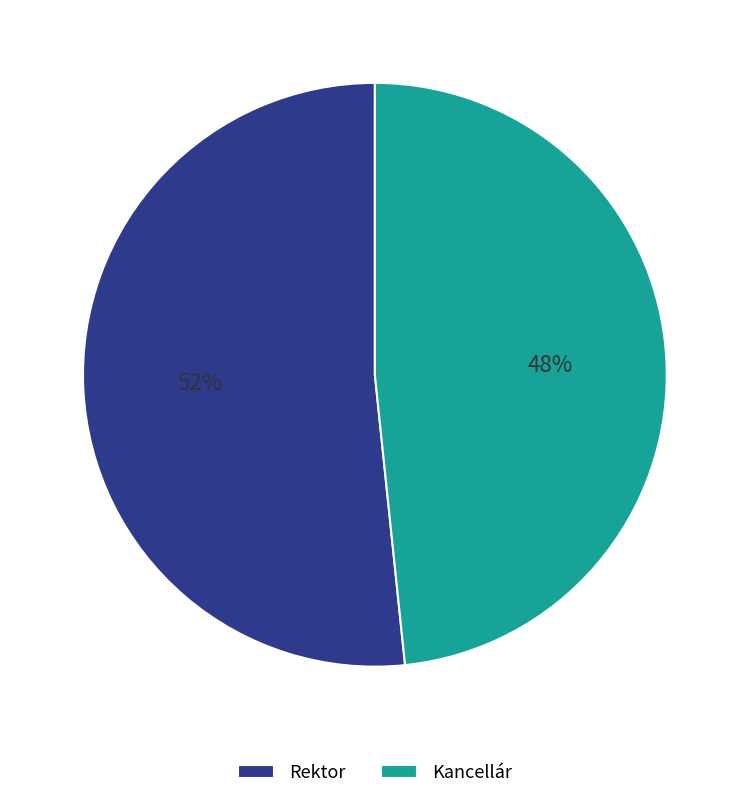

The Kancellár slice represents 42% of the pie. True or false?

False